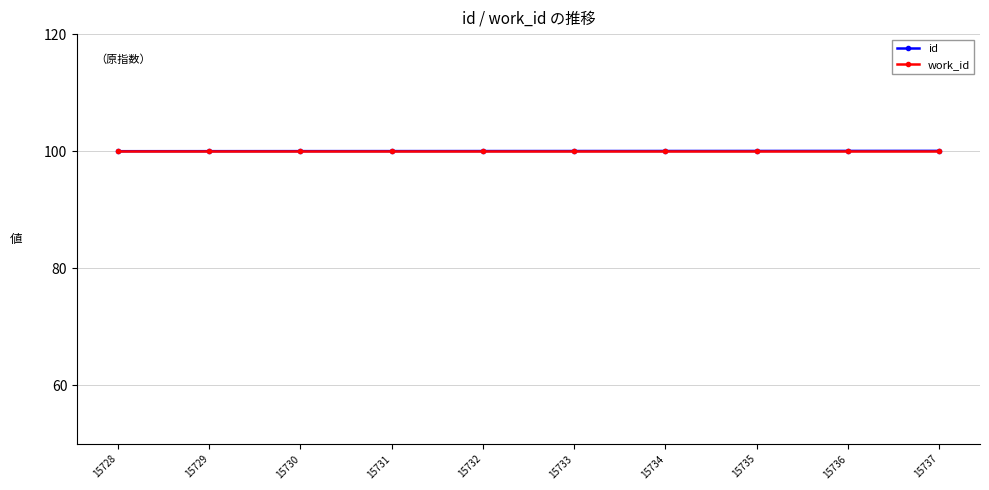

What is the maximum value for work_id?

100.0